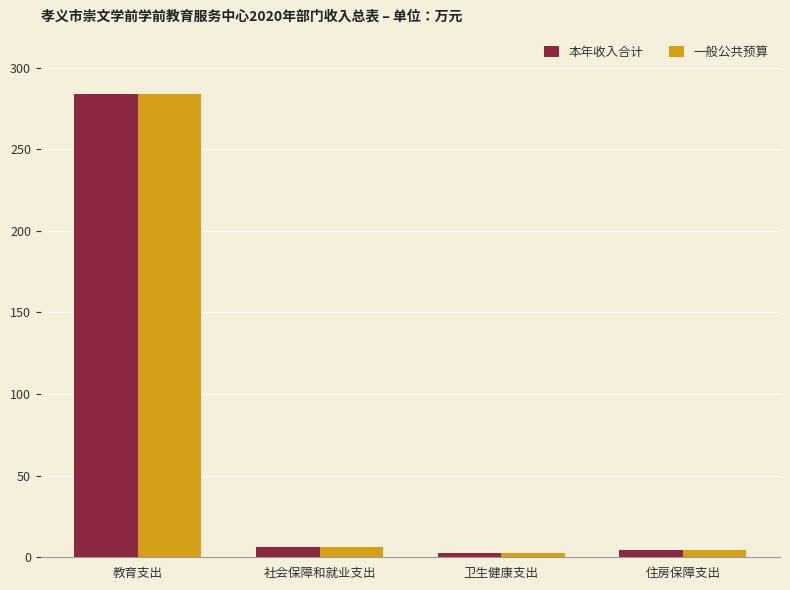

How many groups of bars are there?

4